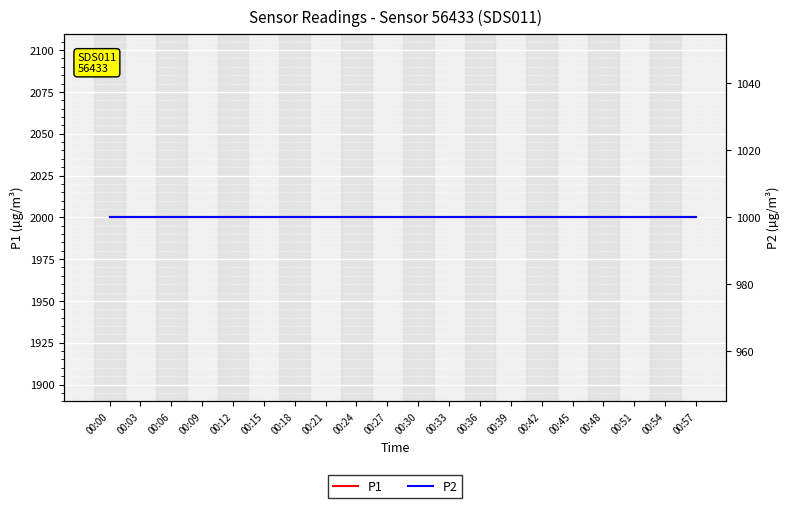

What is the value of the P1 point at the 15th from the left?

1999.9